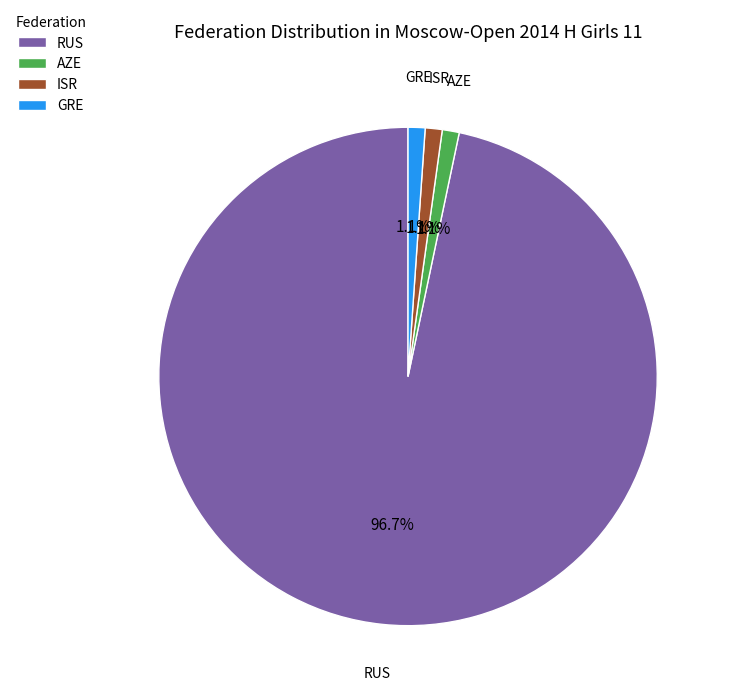

Does RUS account for over 50% of the chart?

Yes